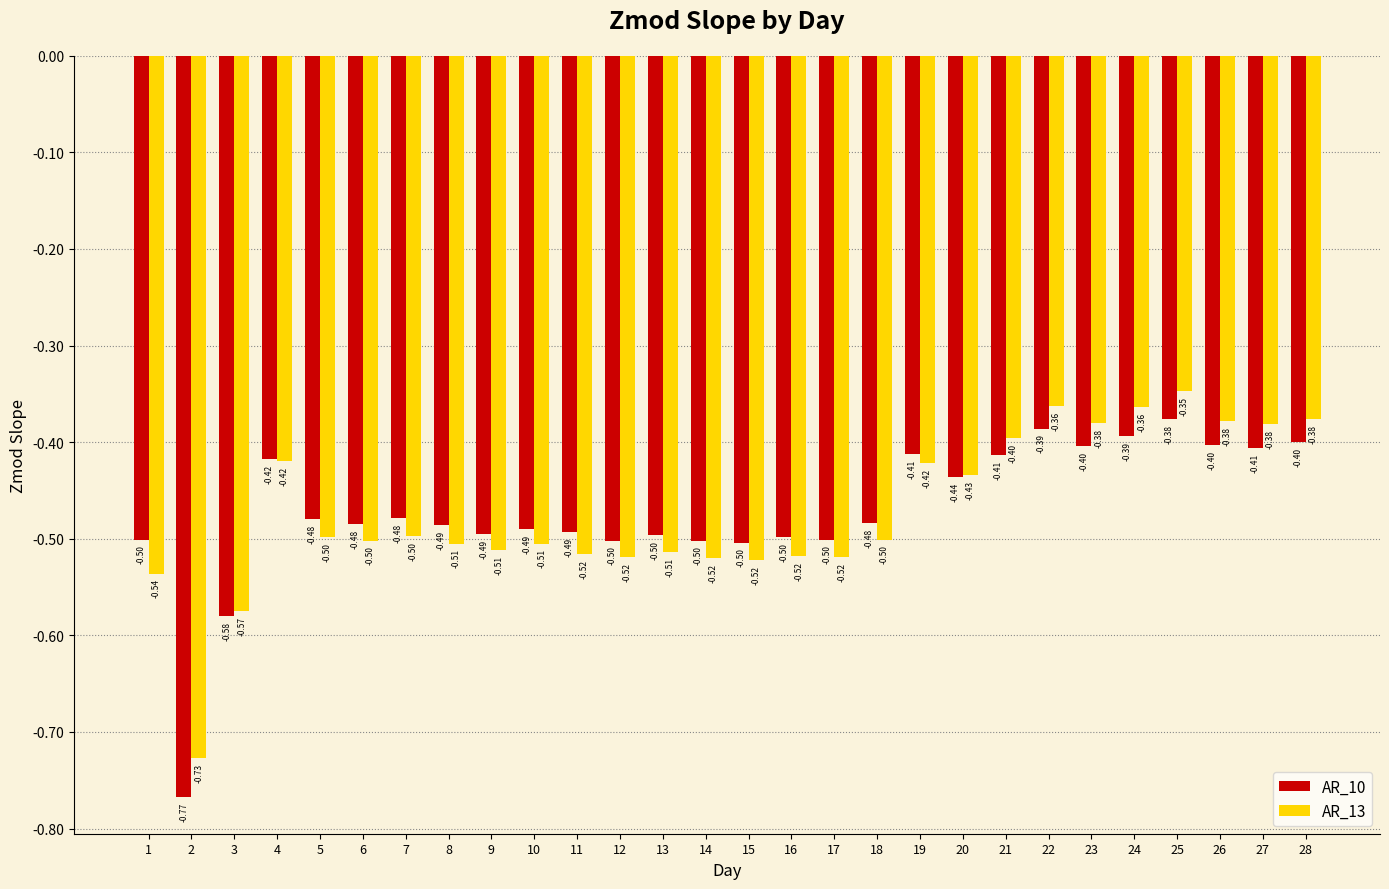

Which series has the largest range (max minus min)?

AR_10